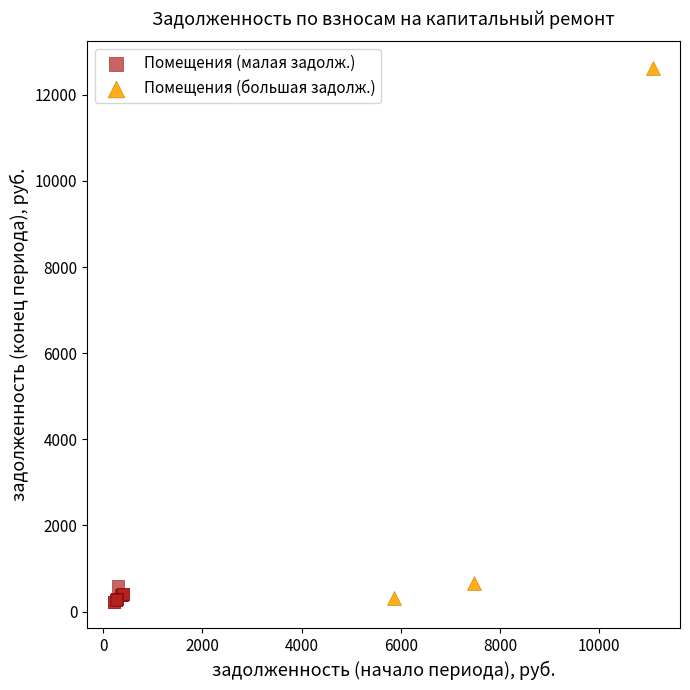

Which series has the widest spread of Y values?

Помещения (большая задолж.)